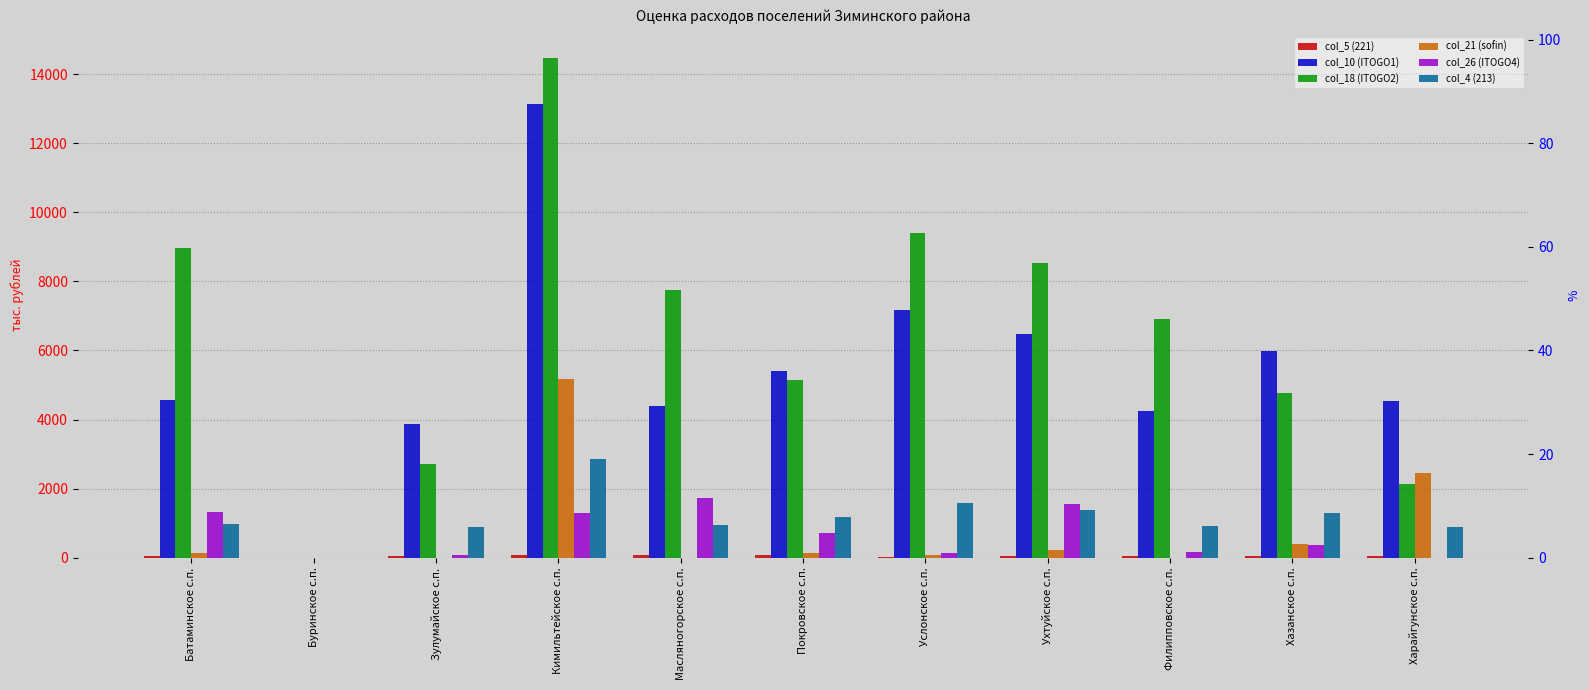

What is the label of the 6th bar from the left?

Покровское с.п.